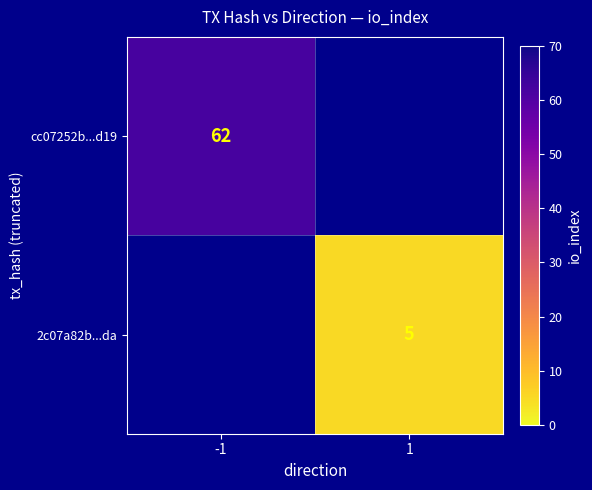

The 2c07a82b...da series shows 5 at 1. True or false?

True